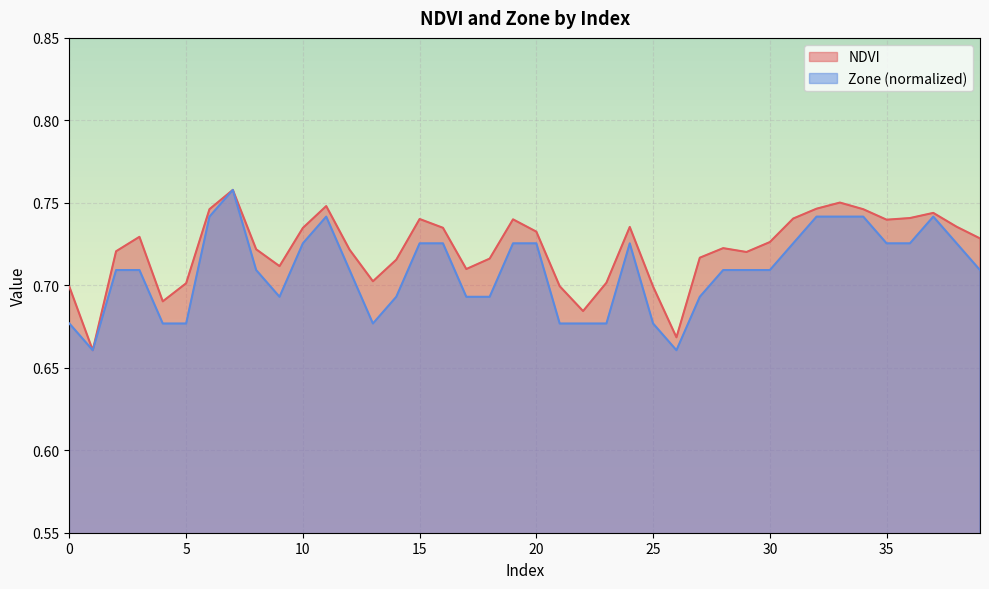

Which series has the largest range (max minus min)?

NDVI